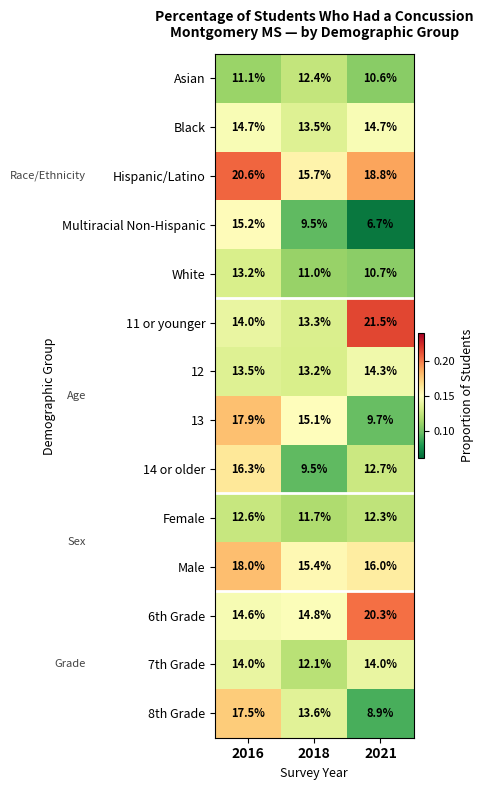

Which series has the largest range (max minus min)?

8th Grade